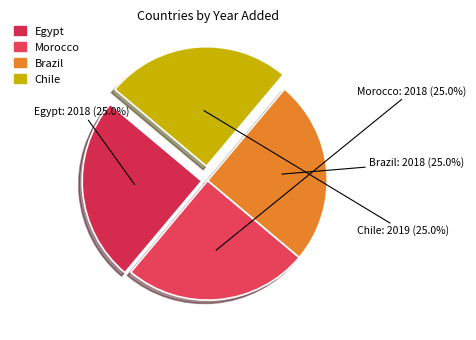

What is the total percentage of Egypt and Morocco?

50.0%